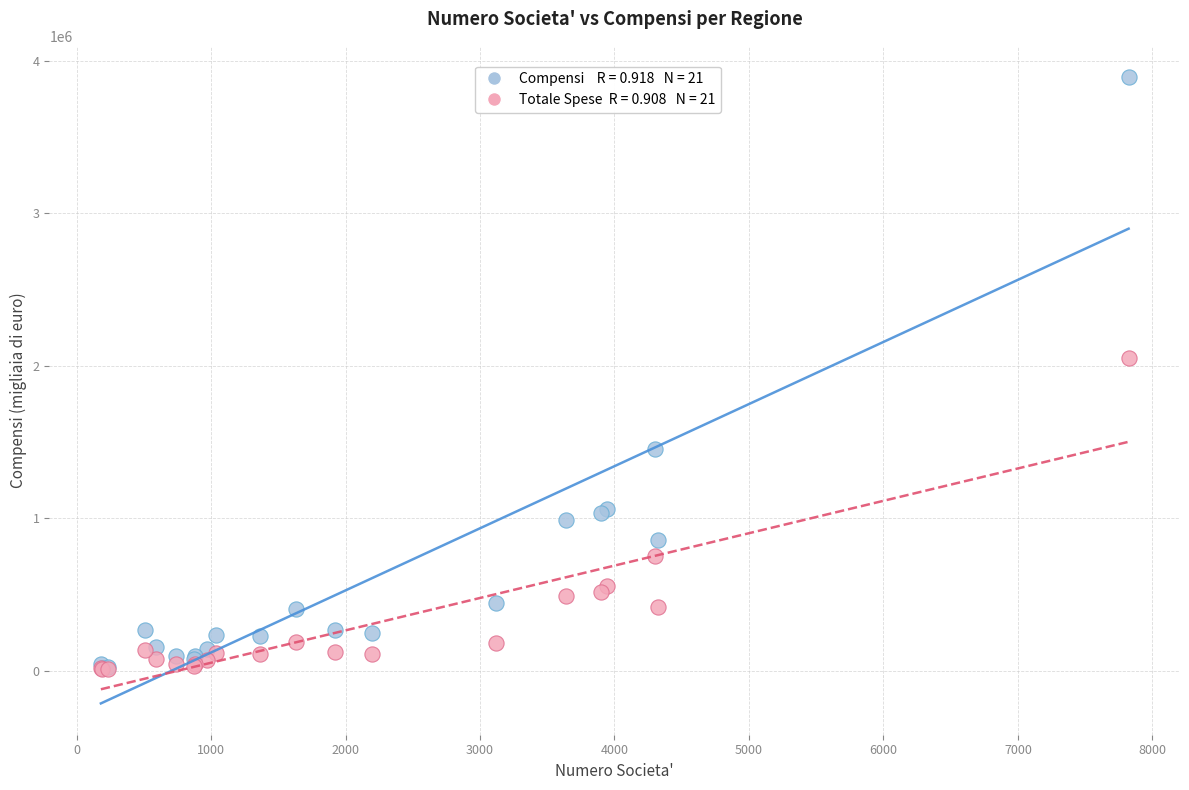

Across all series, what Y value is closest to 1951551?

2052483